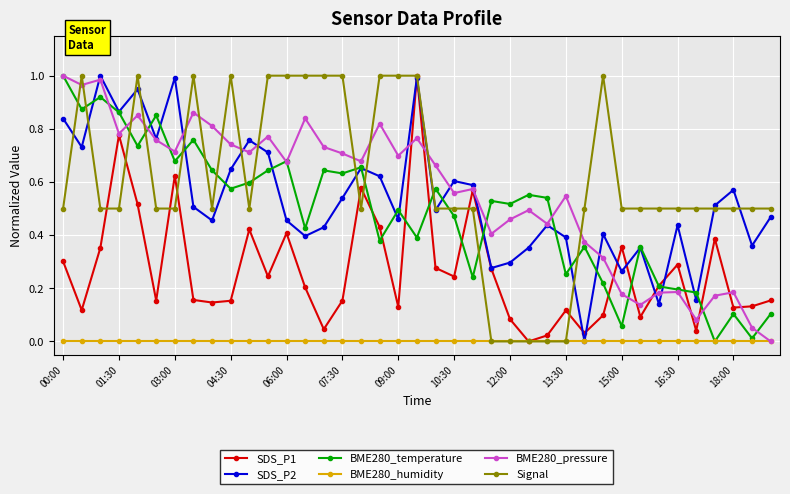

How many intersections are there between BME280_temperature and Signal?

15